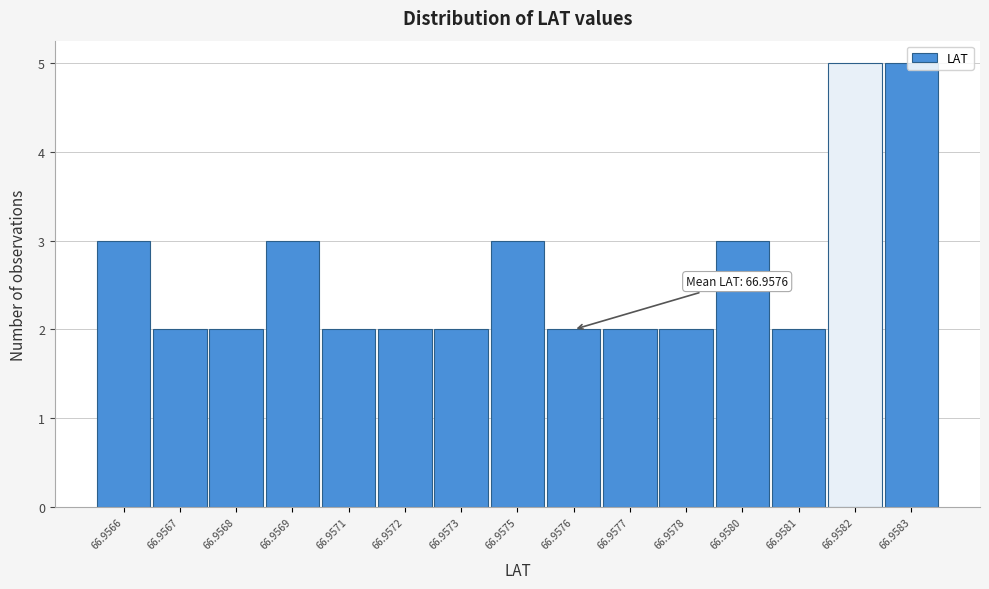

True or false: the data shows 0 at 66.9567.

False